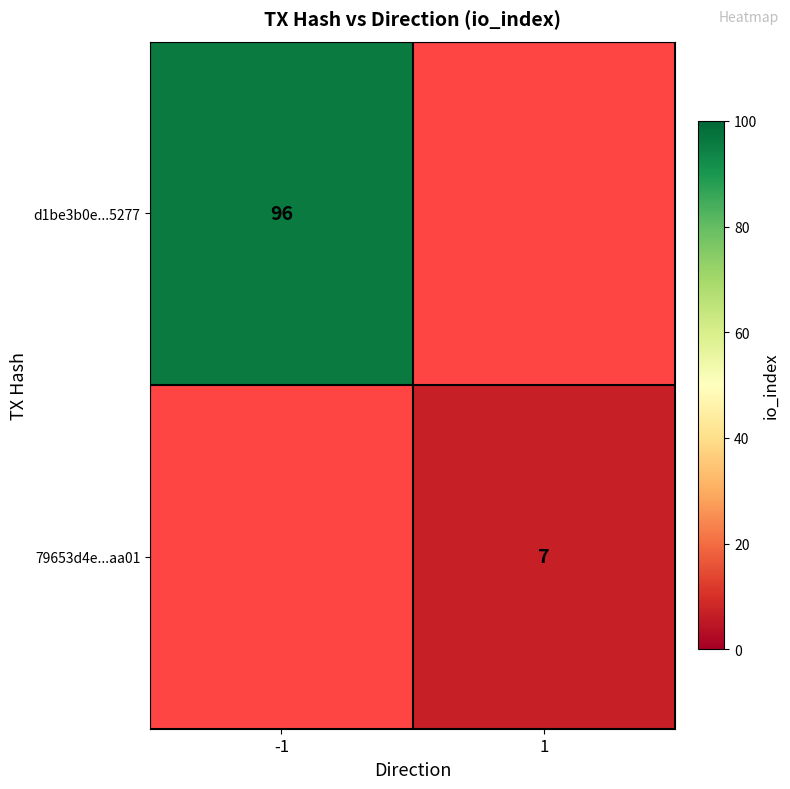

Is it true that d1be3b0e...5277 equals 96 at -1?

True